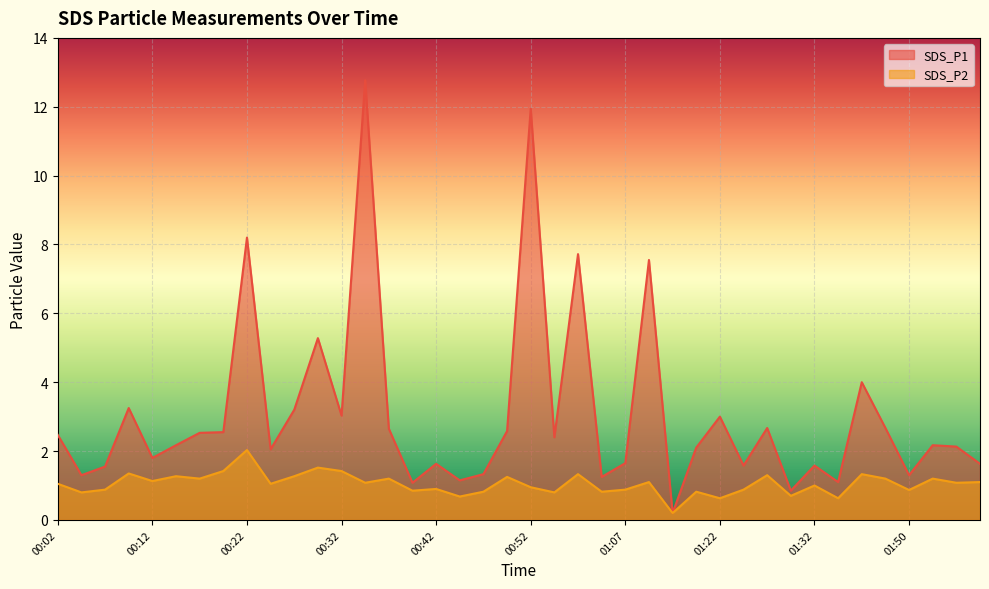

Between 01:04 and 01:17, which series saw the biggest shift?

SDS_P1